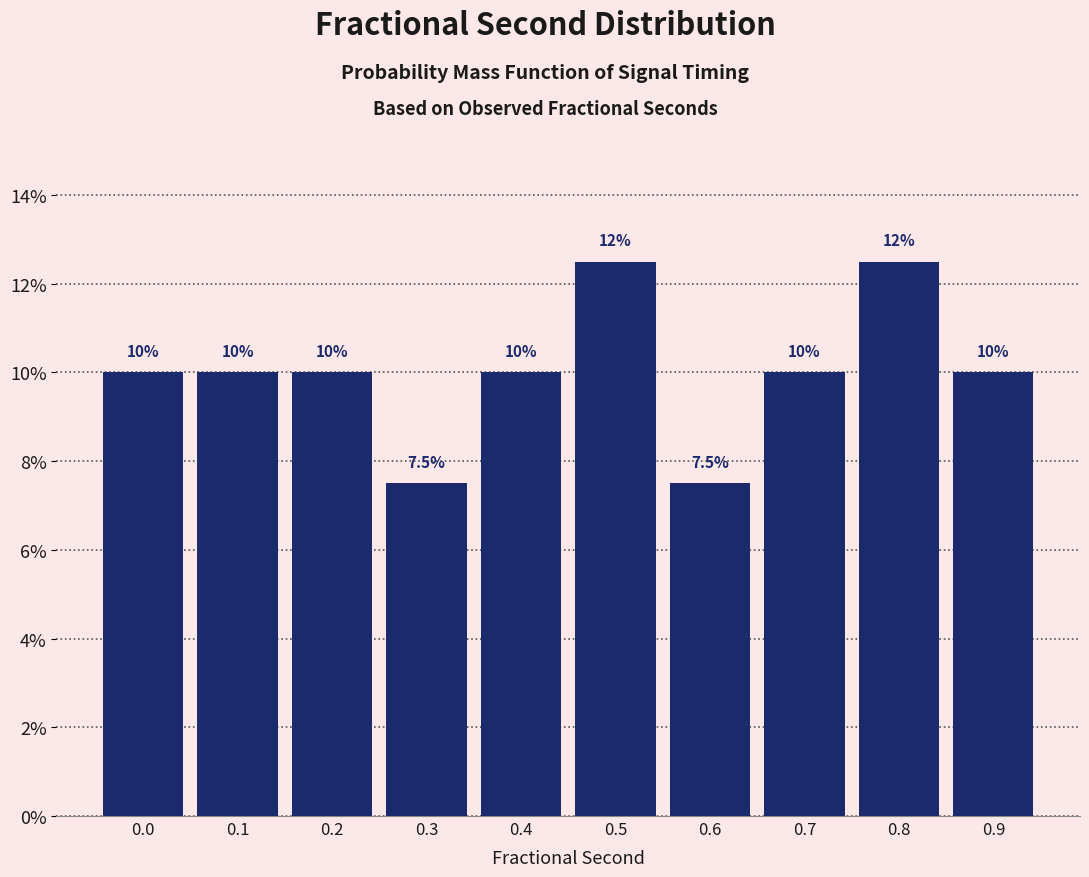

Reading left to right, what are all the values shown in this chart?

10.0	10.0	10.0	7.5	10.0	12.5	7.5	10.0	12.5	10.0